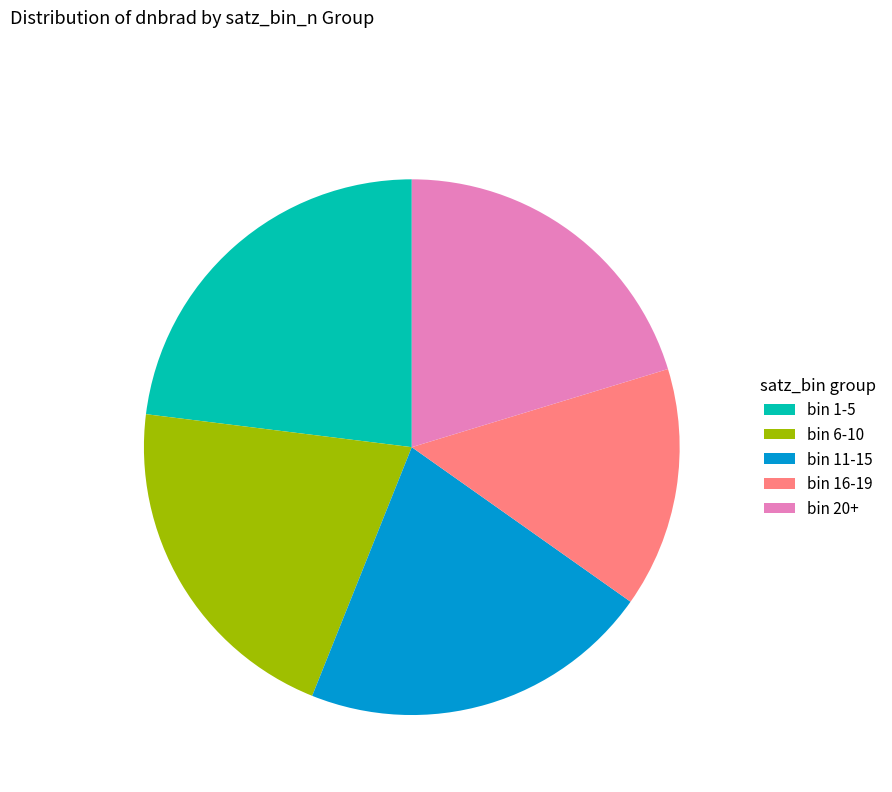

Which category has the smallest portion of the pie?

bin 16-19